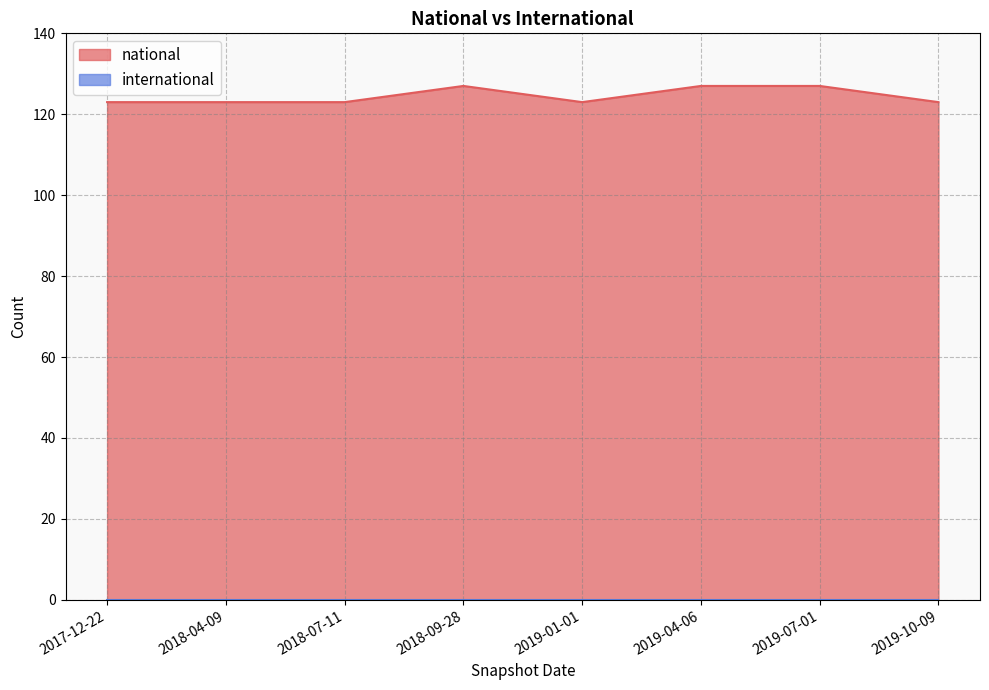

What is the difference between the maximum and second lowest values?

4